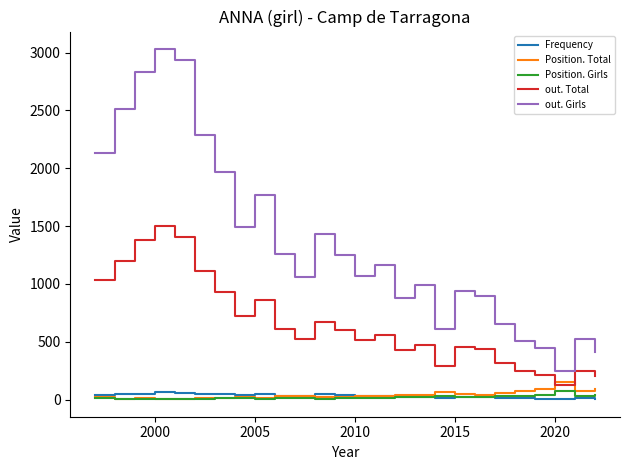

What is the sum of all out. Total values?

17051